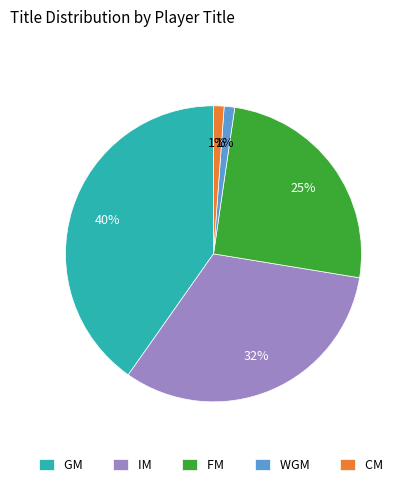

Between GM and CM, which is larger?

GM